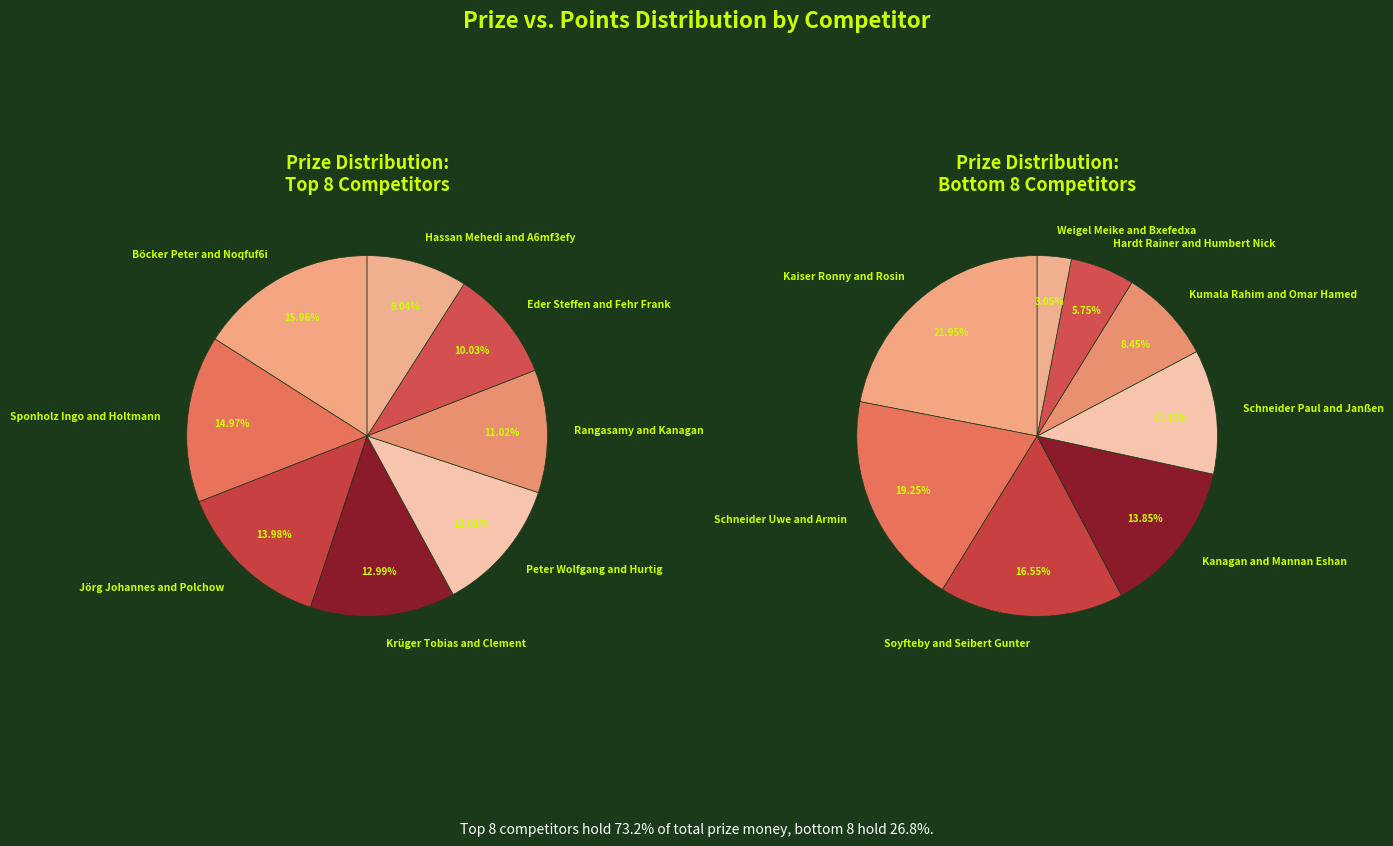

Count the number of slices in the pie.

16